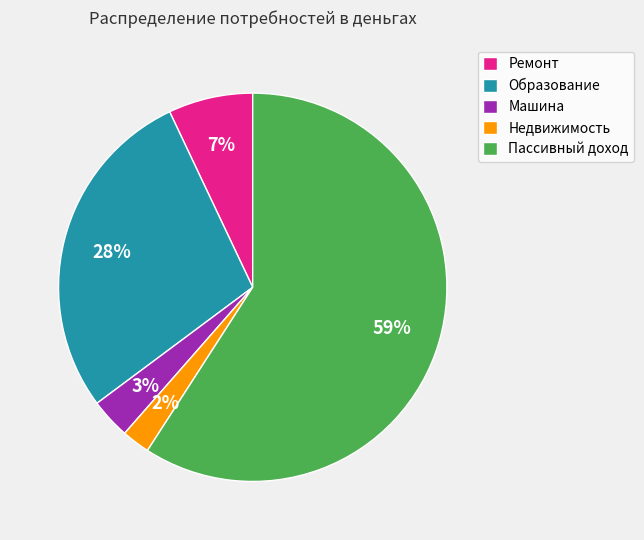

Rank the categories by value from highest to lowest.

Пассивный доход, Образование, Ремонт, Машина, Недвижимость